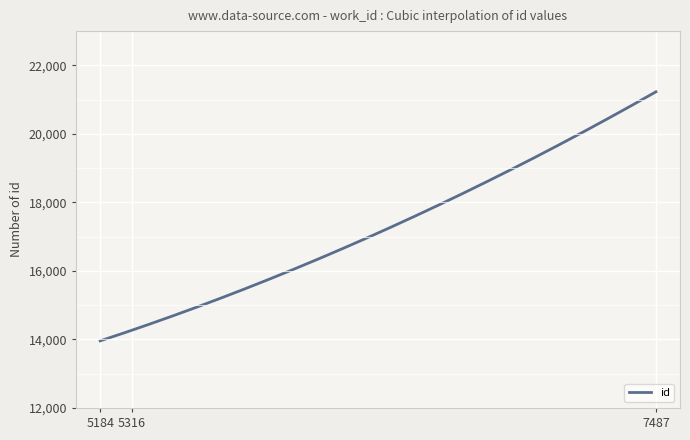

What is the smallest value displayed?

13959.0